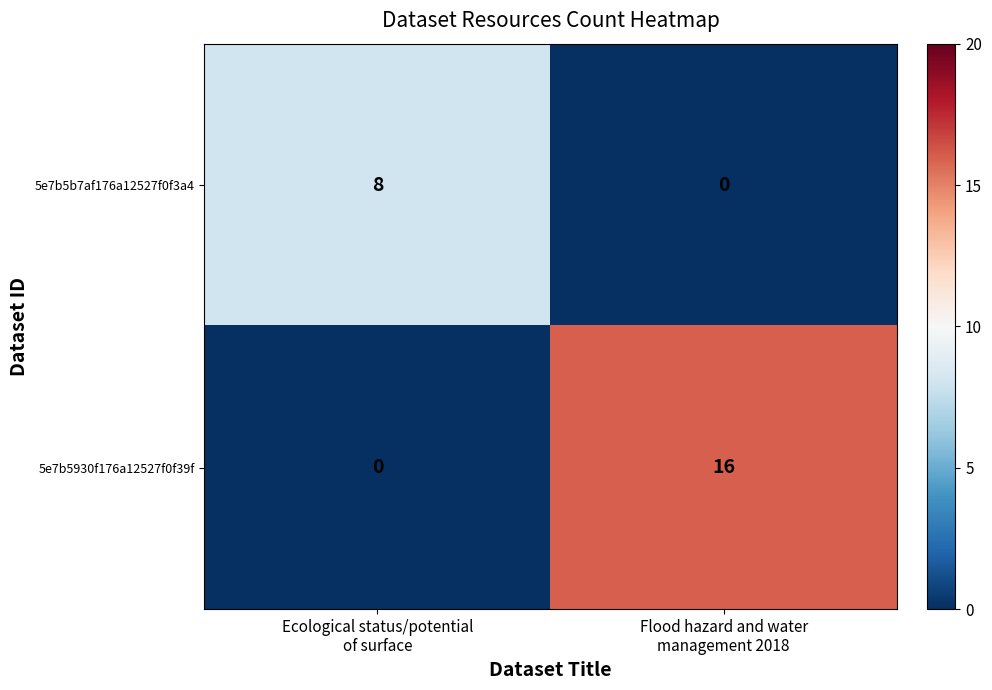

At which category is the sum across all series the highest?

Flood hazard and water
management 2018